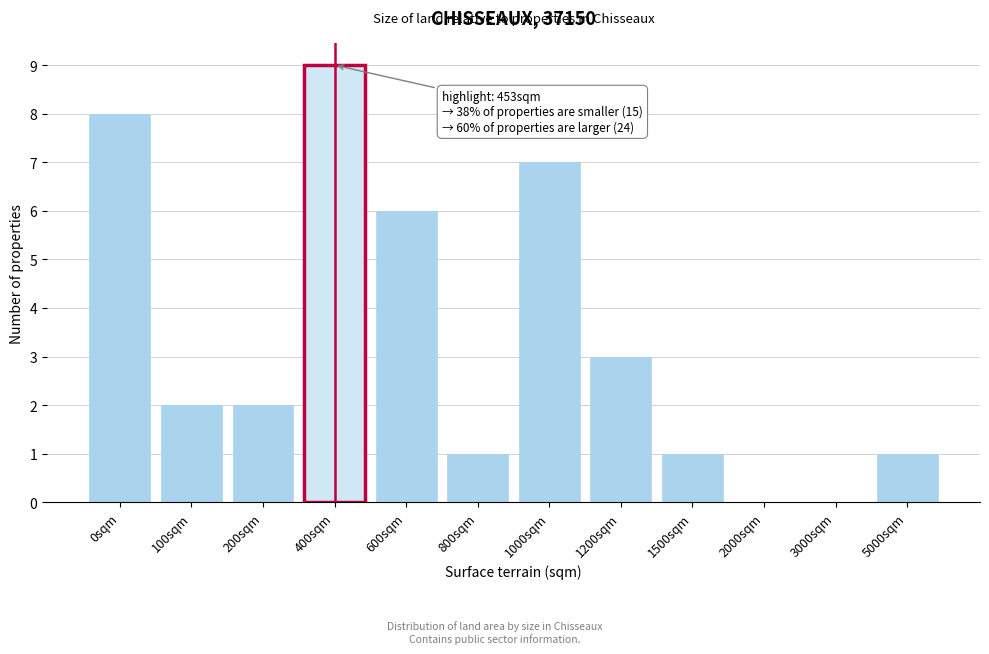

Reading right to left, transcribe all the data shown in this chart.

5000sqm=1	3000sqm=0	2000sqm=0	1500sqm=1	1200sqm=3	1000sqm=7	800sqm=1	600sqm=6	400sqm=9	200sqm=2	100sqm=2	0sqm=8